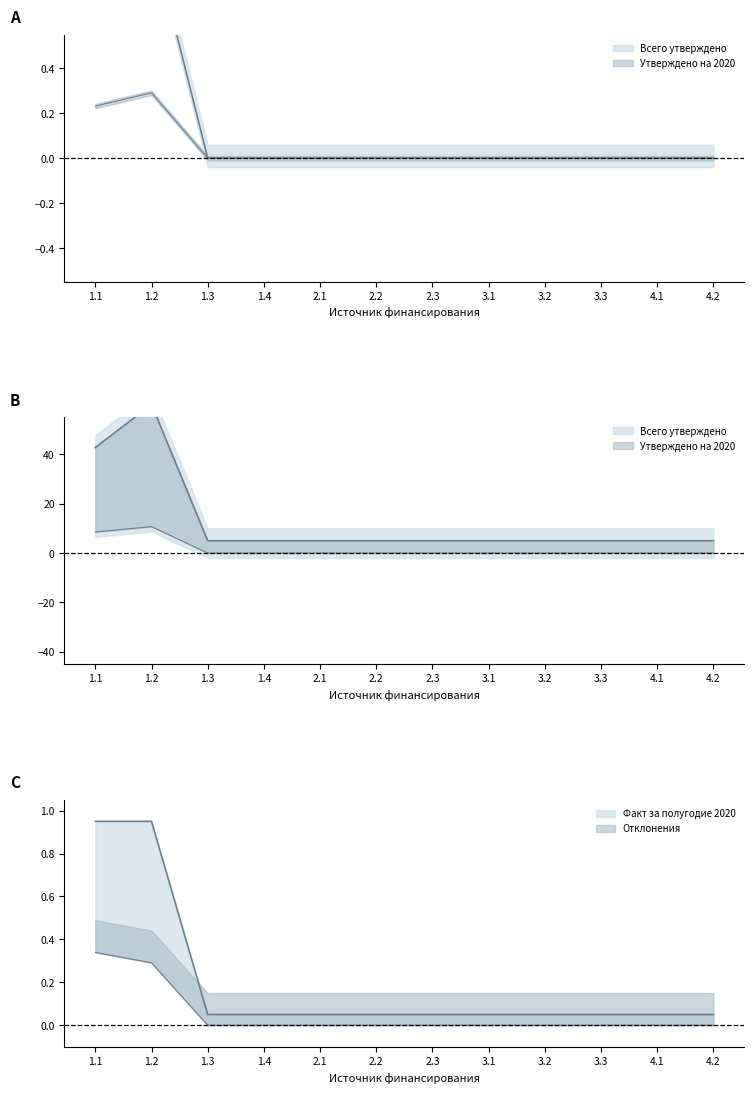

What is the spread (max minus min) of values at 4.1?

5.0